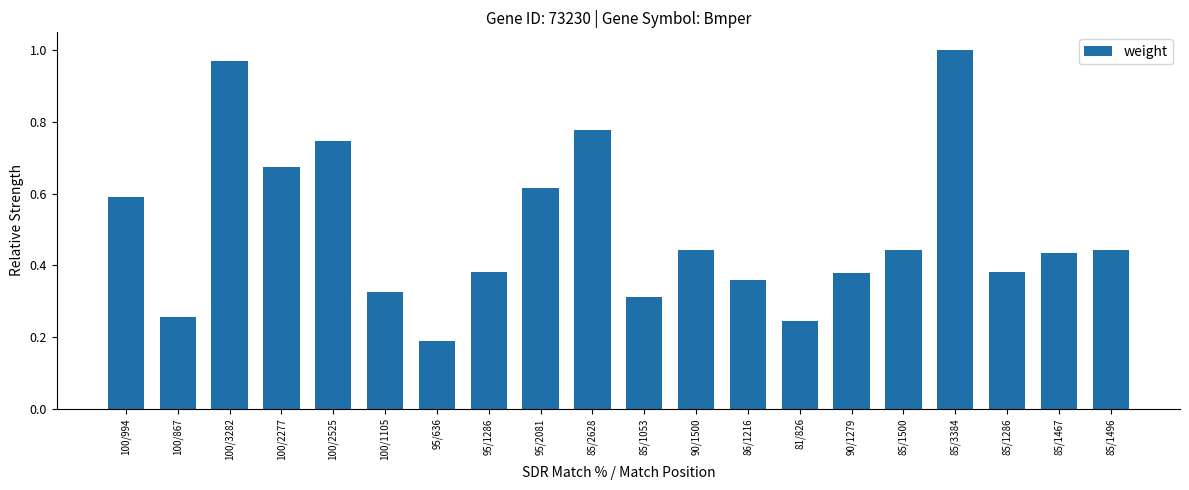

Between 90/1500 and 85/2628, which is larger?

85/2628